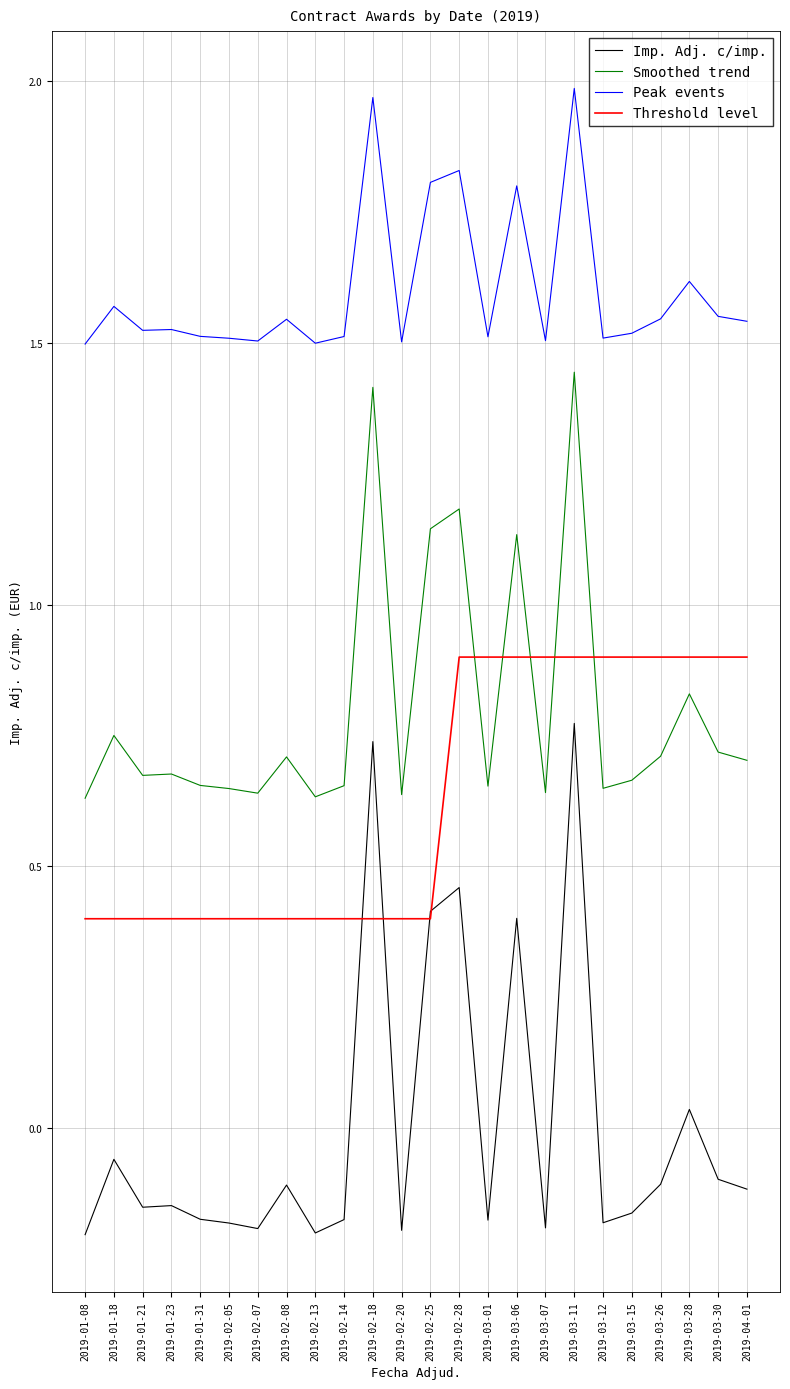

What is the spread (max minus min) of values at 2019-02-05?

1.7